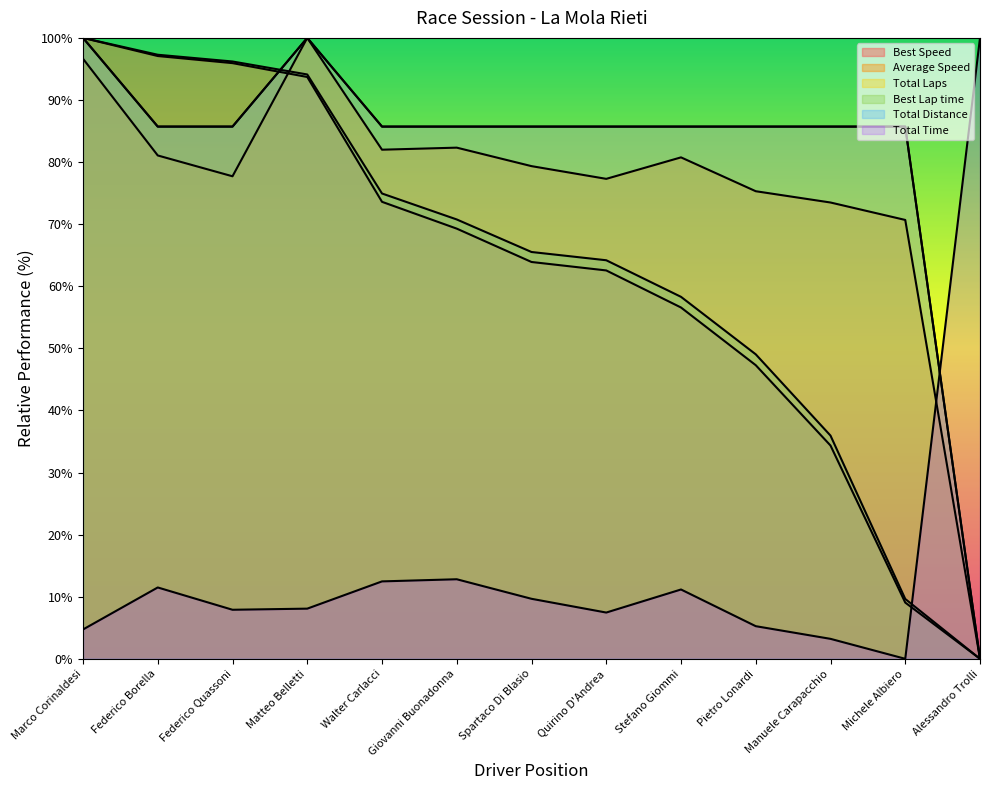

What position from the right is Marco Corinaldesi?

13